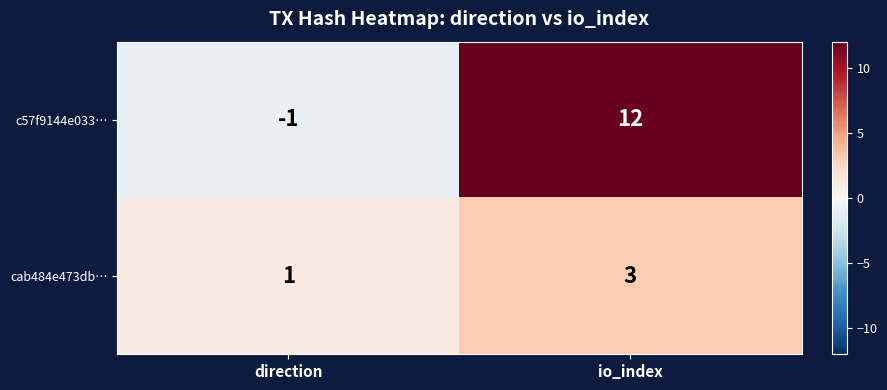

Which series has the widest spread of values?

c57f9144e033…